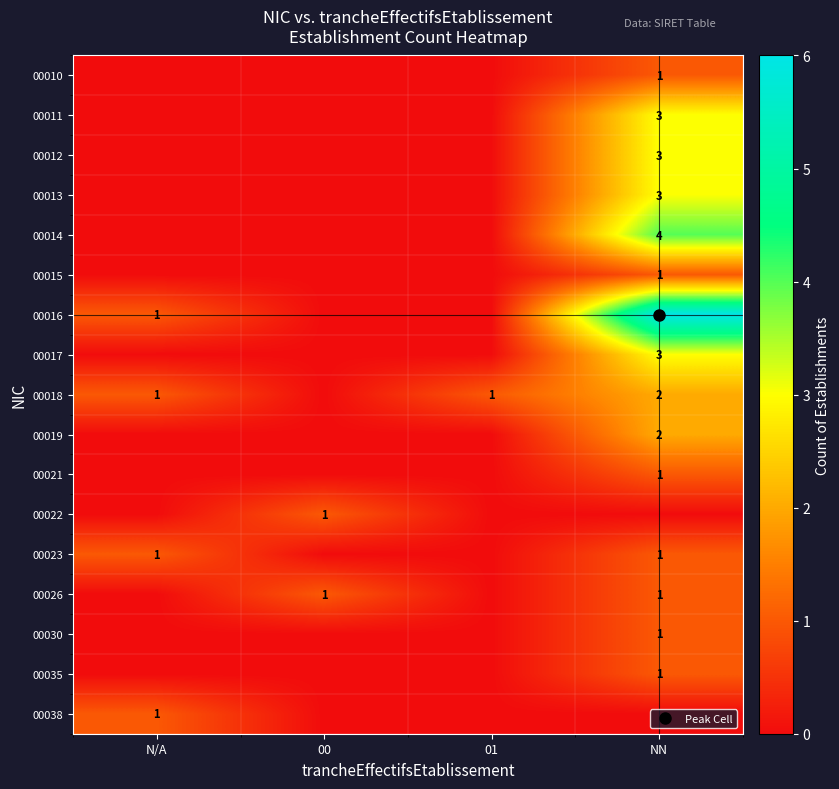

What is the sum of all 00012 values?

3